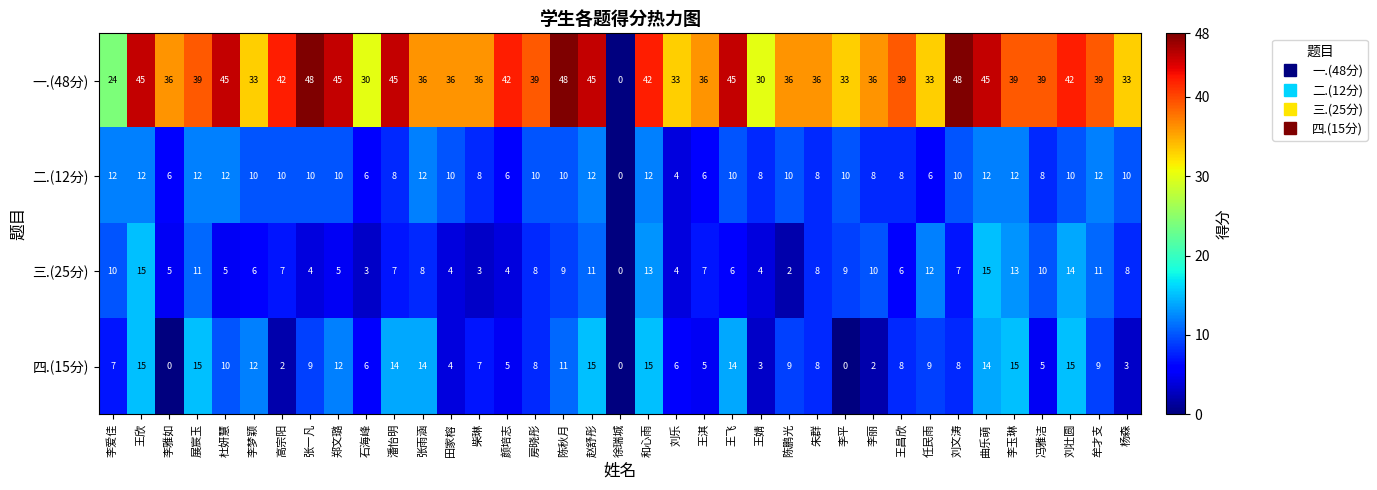

What is the maximum value for 二.(12分)?

12